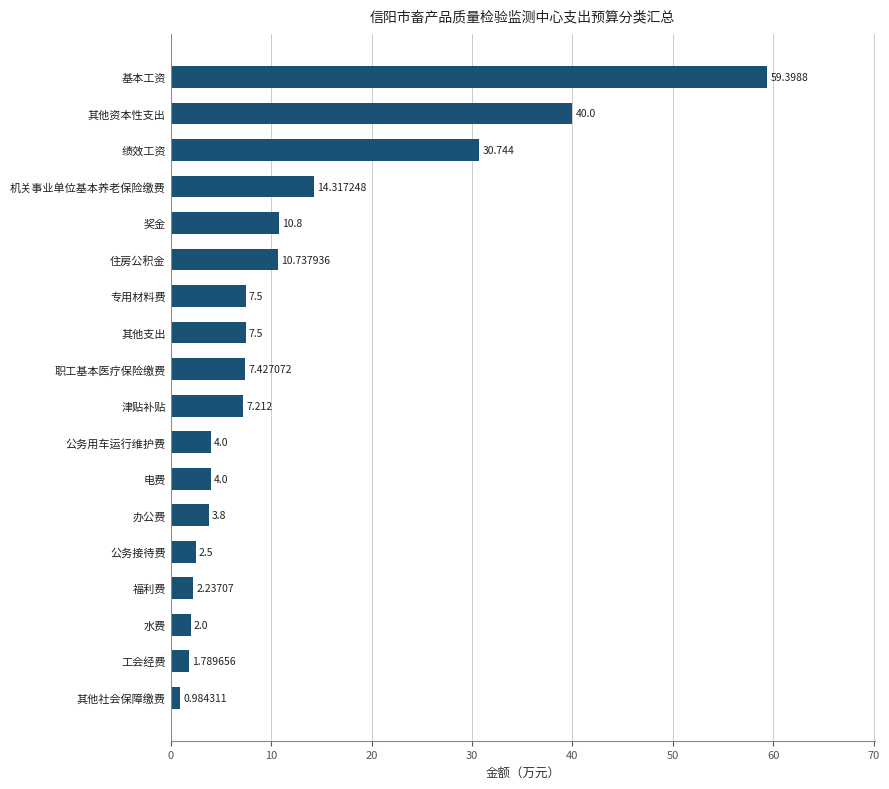

Between 机关事业单位基本养老保险缴费 and 办公费, which is larger?

机关事业单位基本养老保险缴费